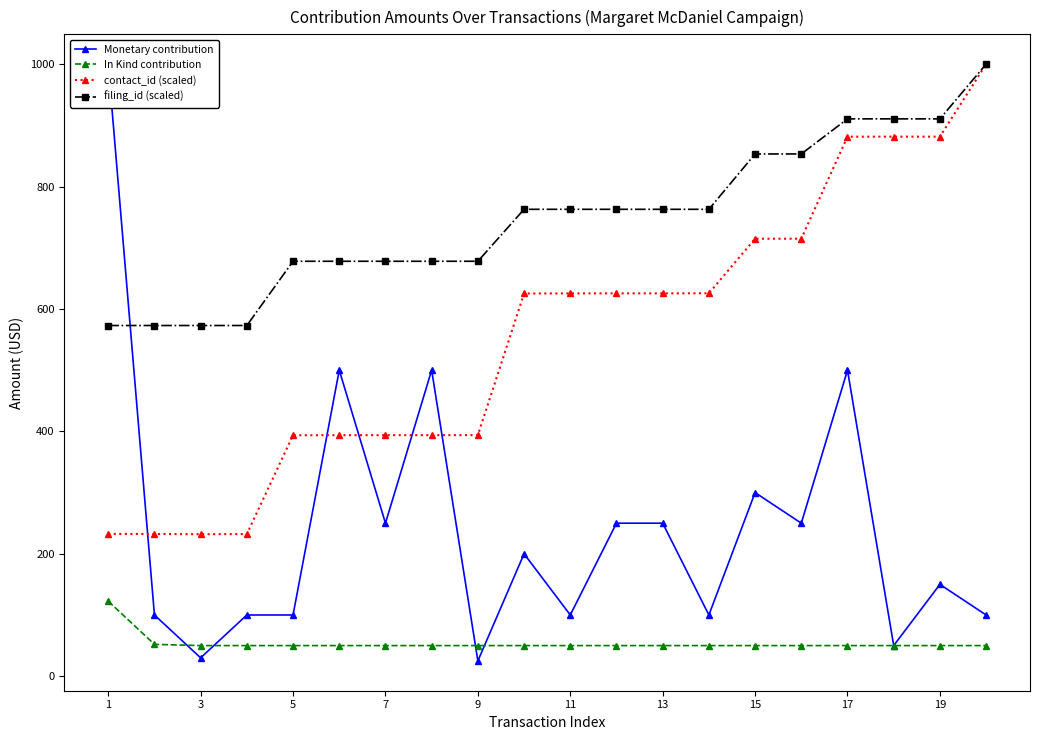

The filing_id (scaled) series shows 518.7 at 11. True or false?

False